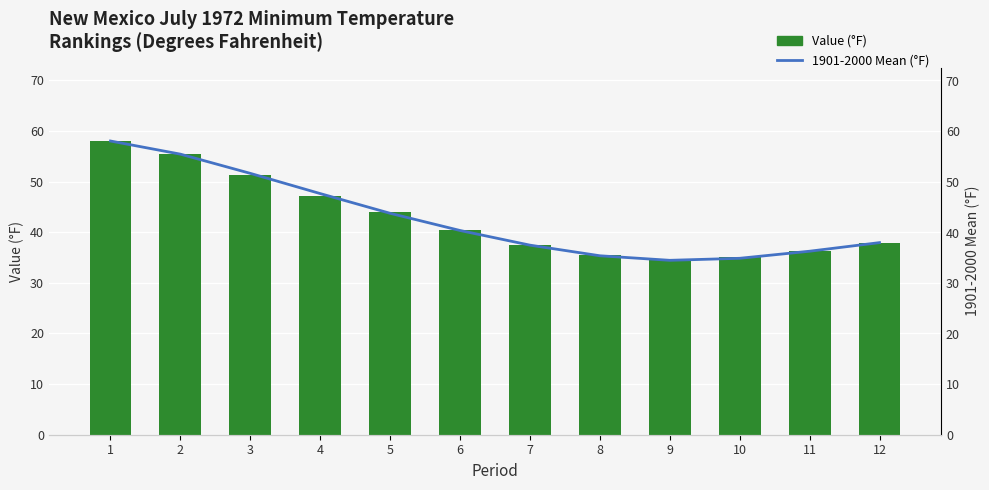

At 12, list the series in order from smallest to largest.

Value (°F), 1901-2000 Mean (°F)